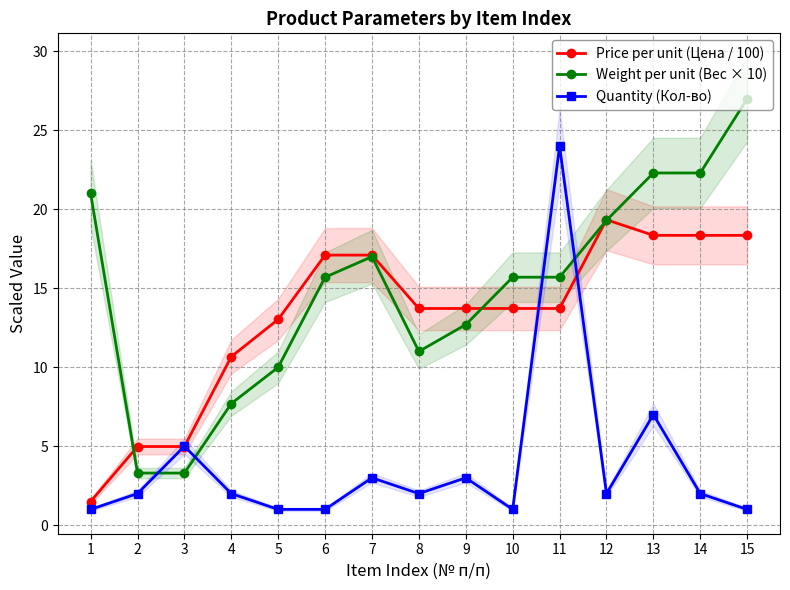

At which category is the sum across all series the highest?

11